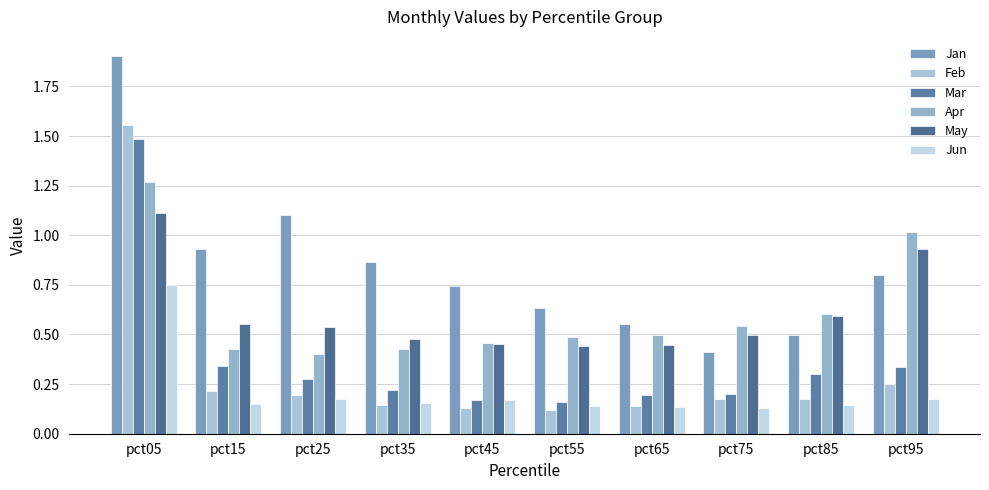

The Jun series shows 0.3 at pct45. True or false?

False